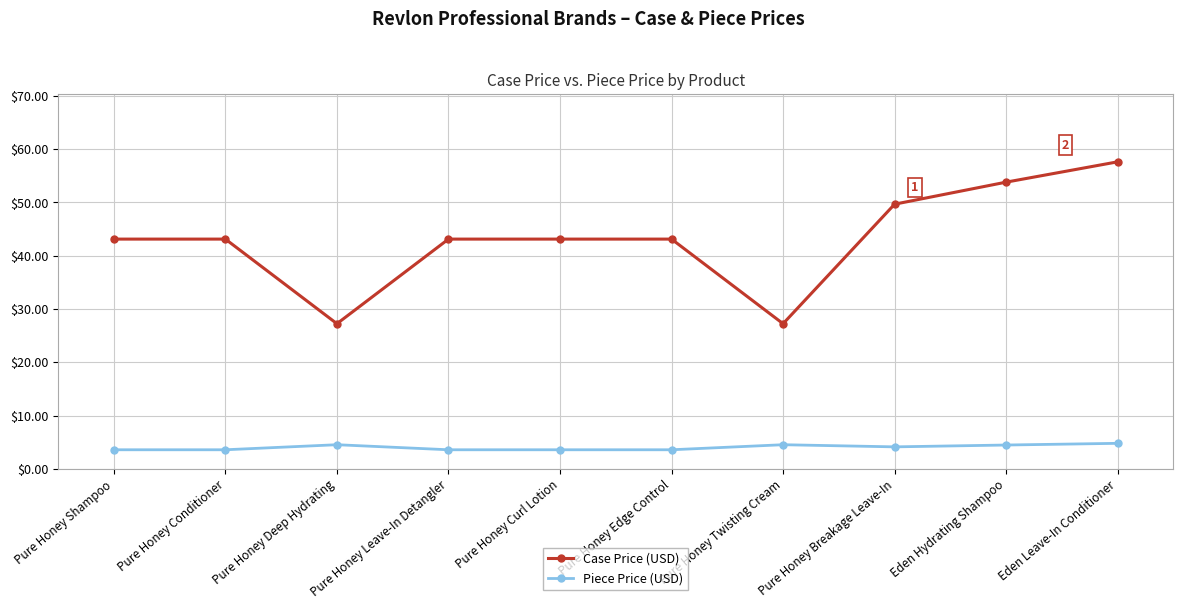

What is the maximum value for Case Price (USD)?

57.6